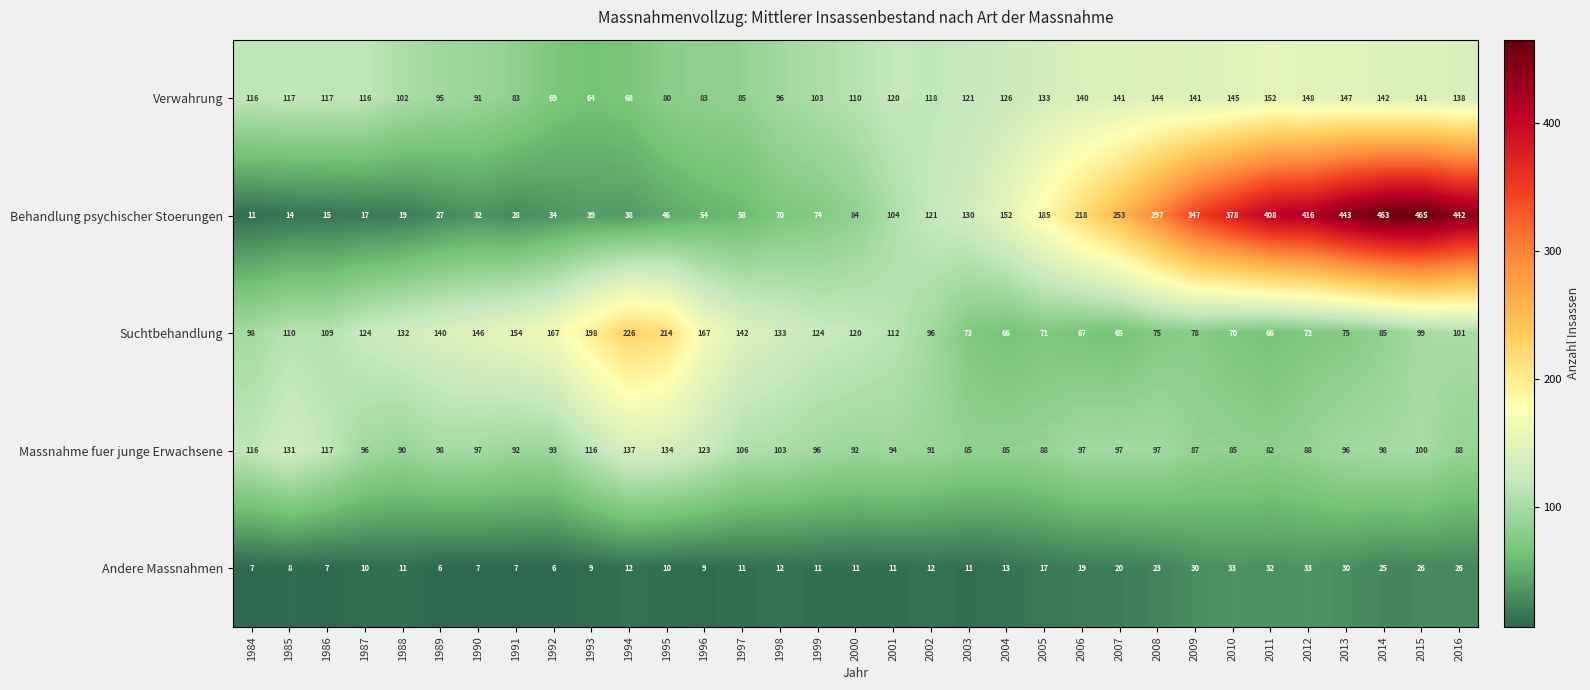

What is the highest value of the Verwahrung series?

152